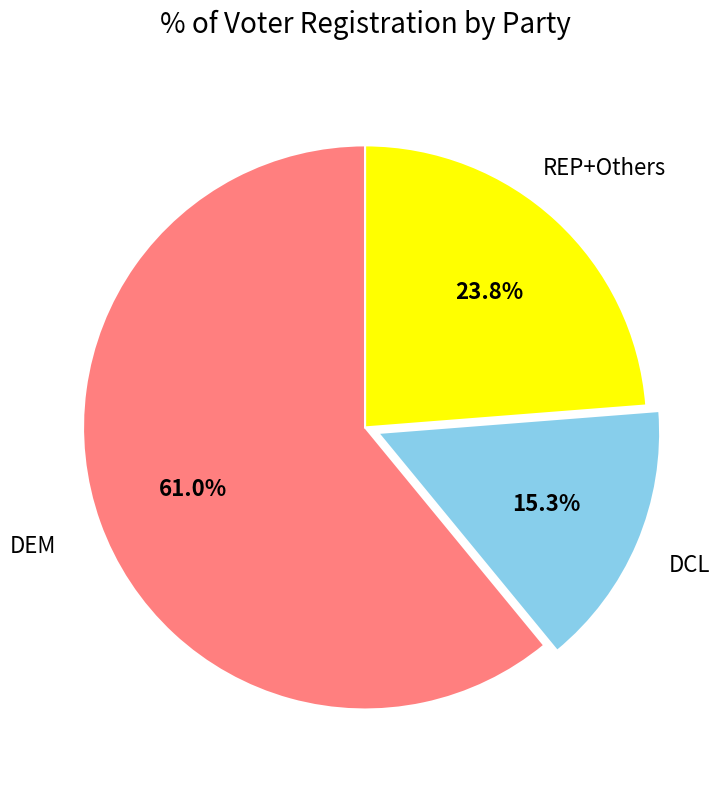

Does any single category account for the majority?

Yes